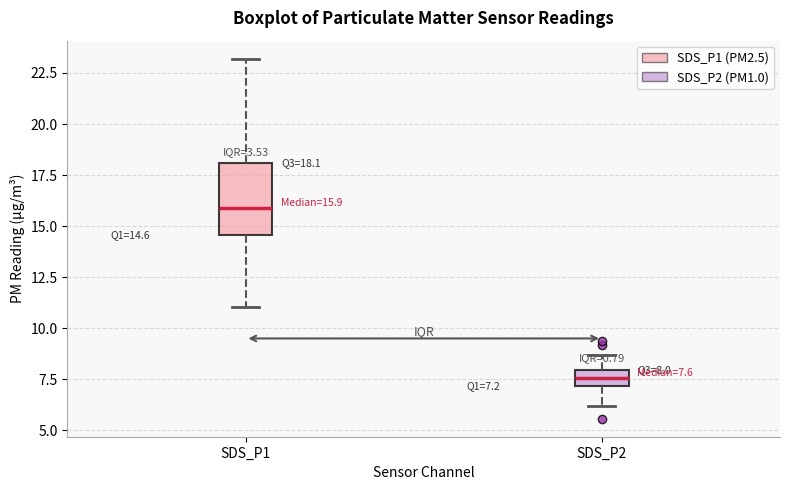

Which box has the highest median line?

SDS_P1